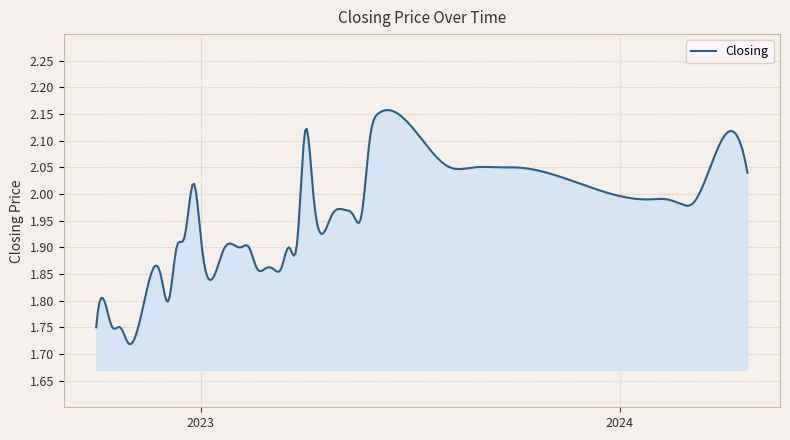

What is the difference between the maximum and minimum values?

0.4